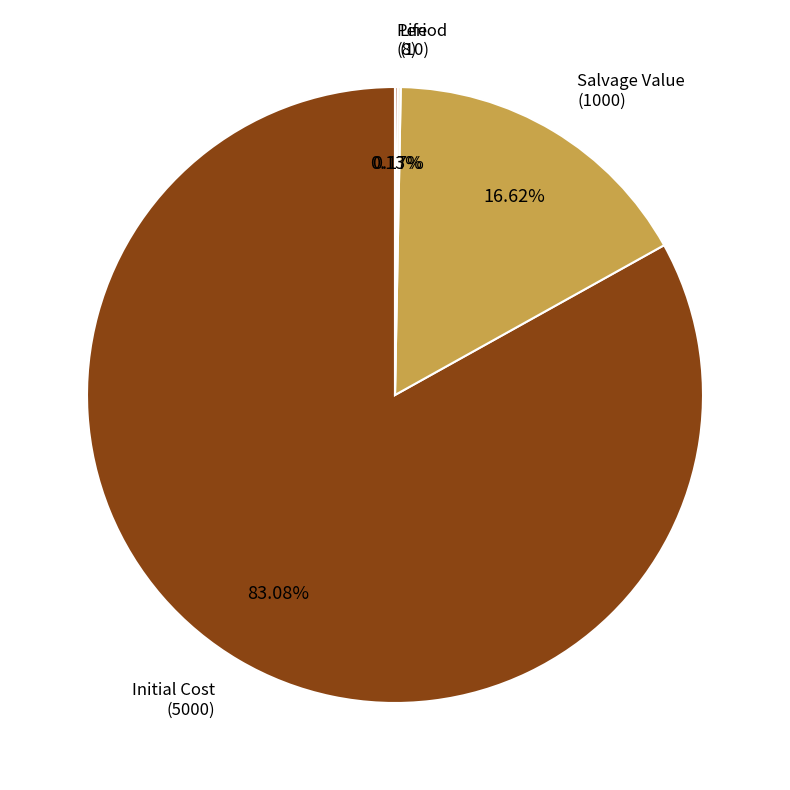

Does any single category account for the majority?

Yes